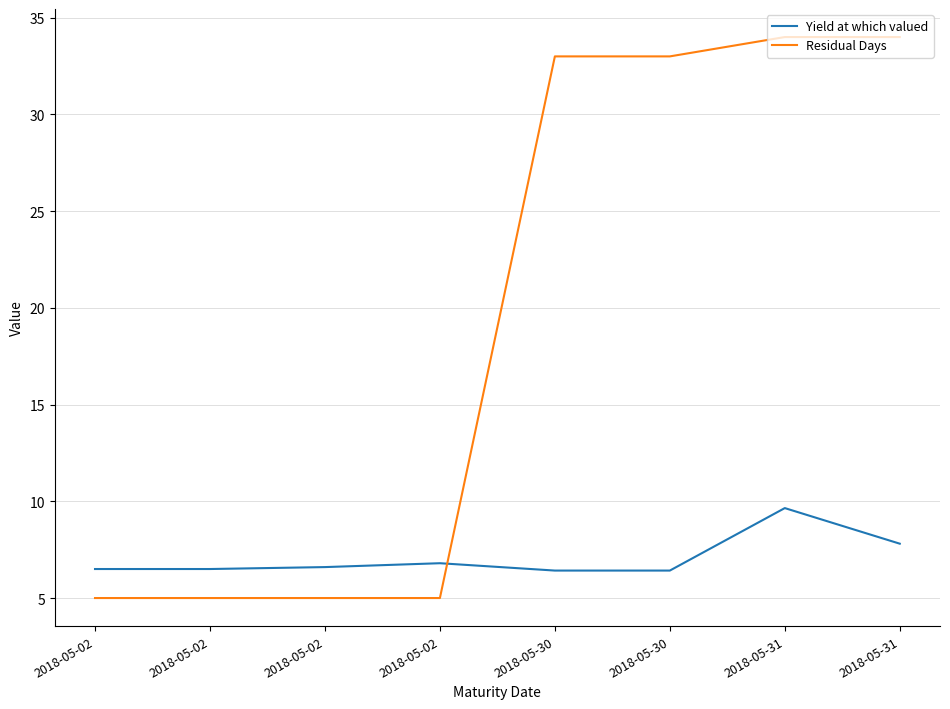

Does the chart display data point markers on the line(s)?

No